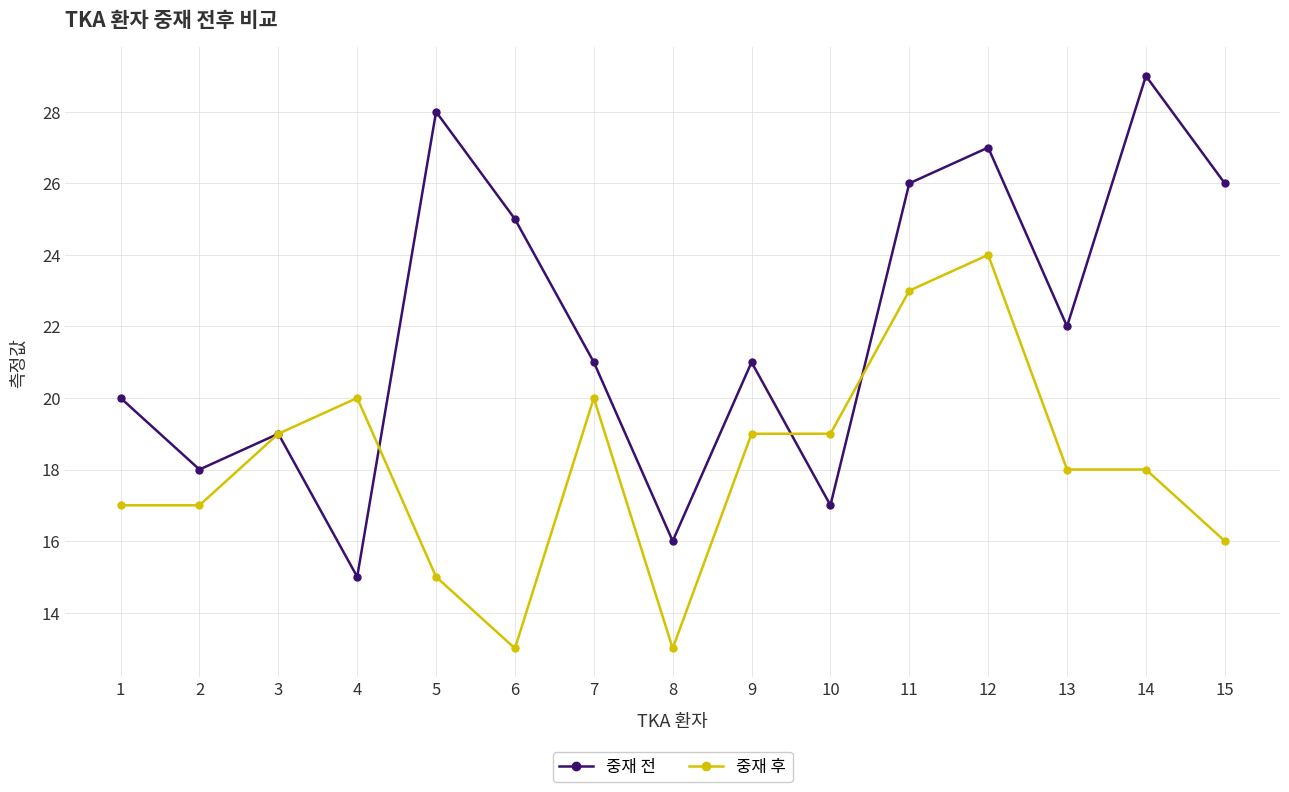

What are all the series names shown in the legend?

중재 전, 중재 후